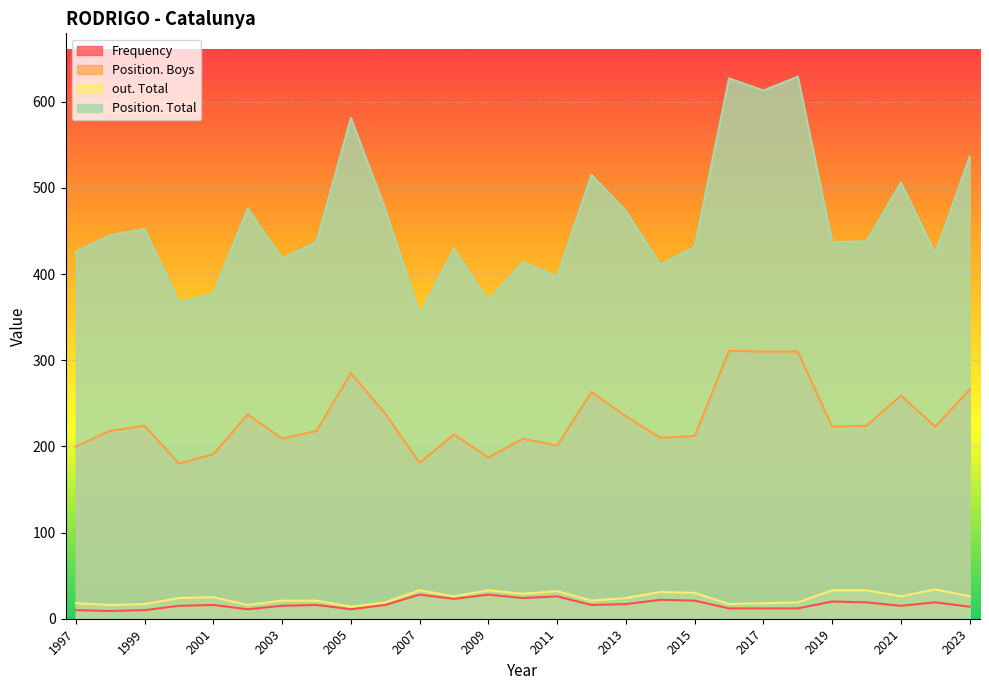

How many values in the Position. Total series are below 437?

12